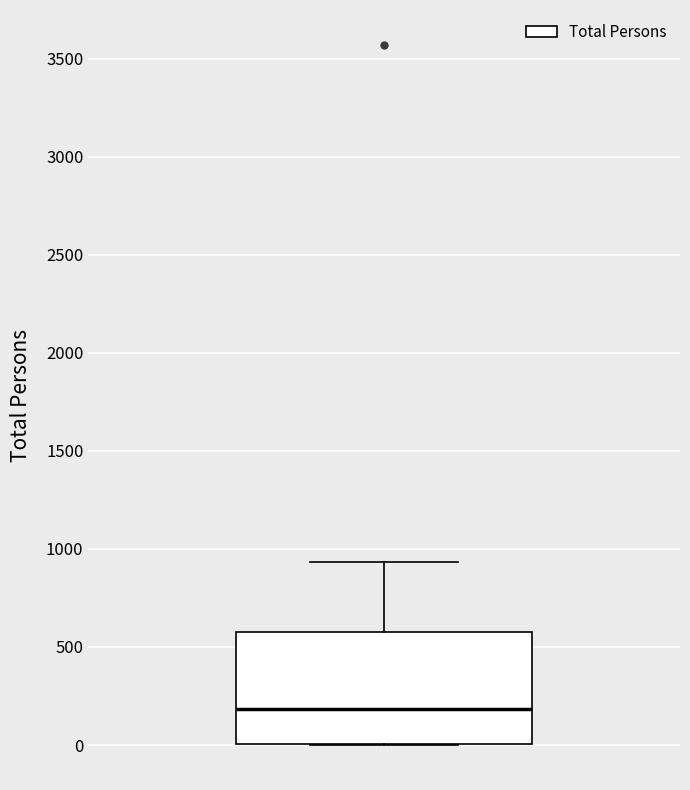

Where is the lower edge of the box on the y-axis? The values are not printed on the chart, so give them approximately, as read against the axis.

0